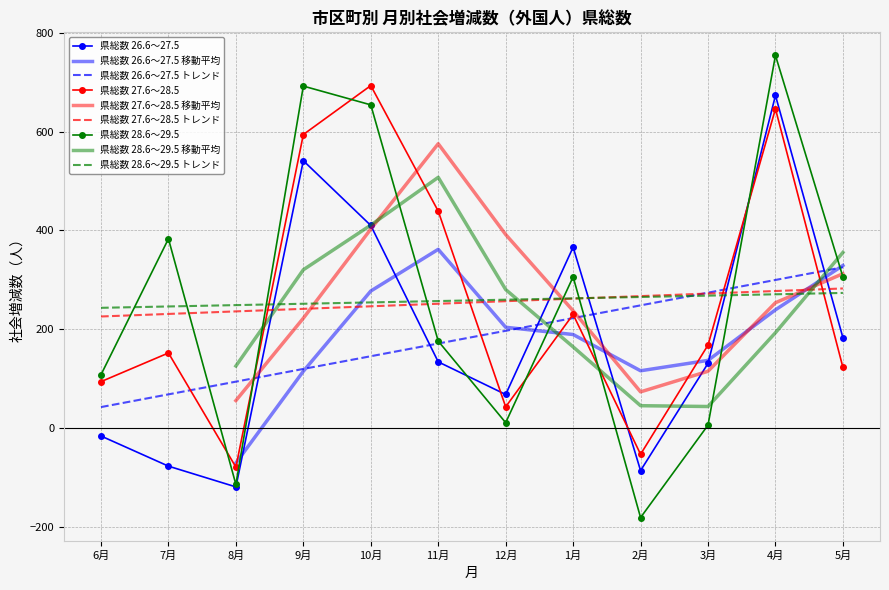

At which label does 県総数 26.6～27.5 reach its minimum?

8月